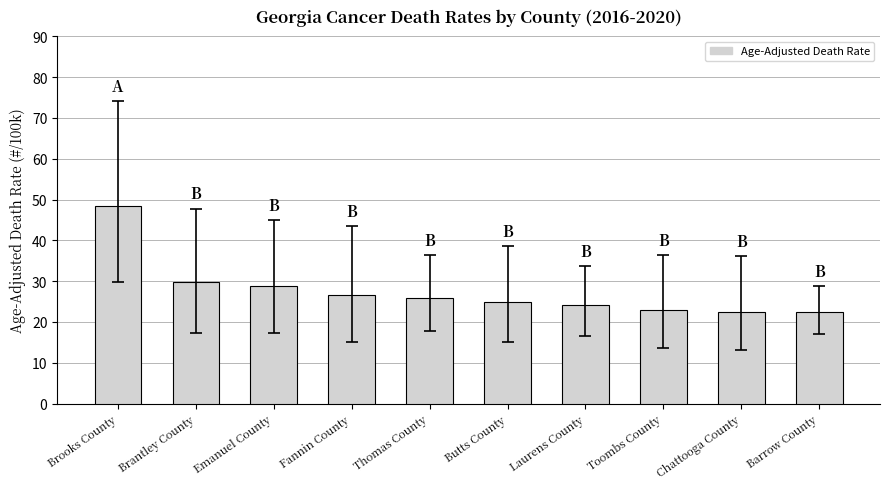

What is the difference between the values at Laurens County and Emanuel County?

4.7